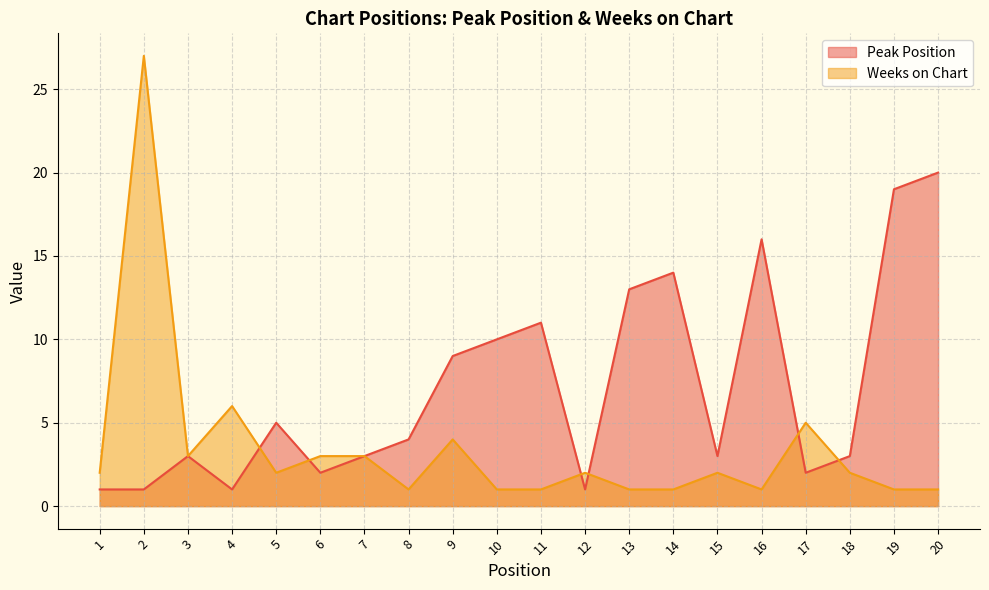

Which series has the widest spread of values?

Weeks on Chart